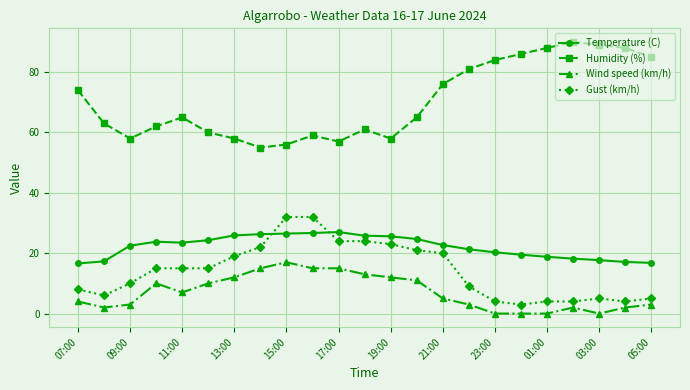

True or false: Wind speed (km/h) and Gust (km/h) cross at least once.

False